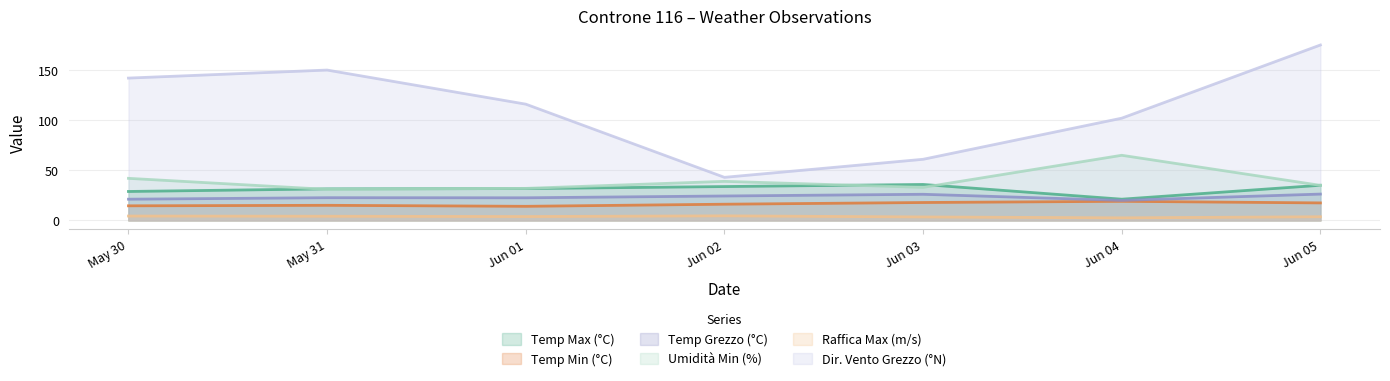

What is the maximum value shown in the chart?

175.0